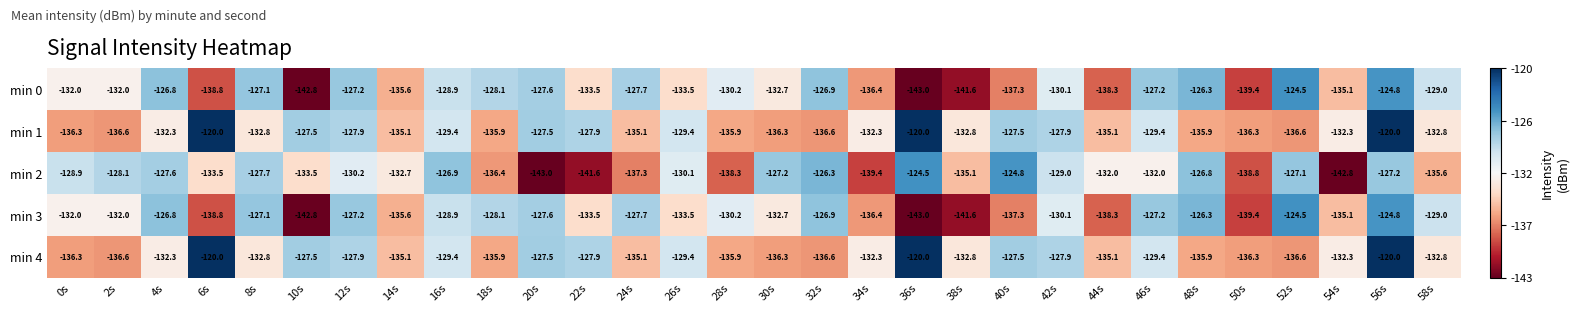

What is the greatest value displayed?

-120.0